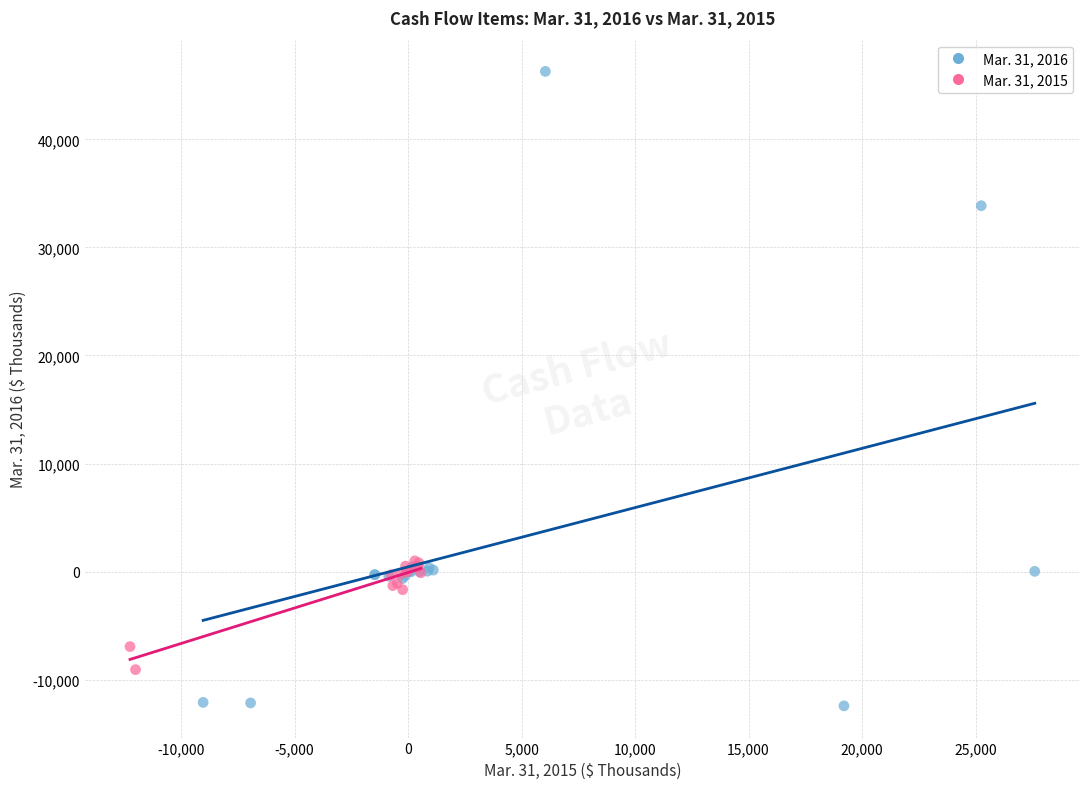

Which series contains the lowest Y value?

Mar. 31, 2016